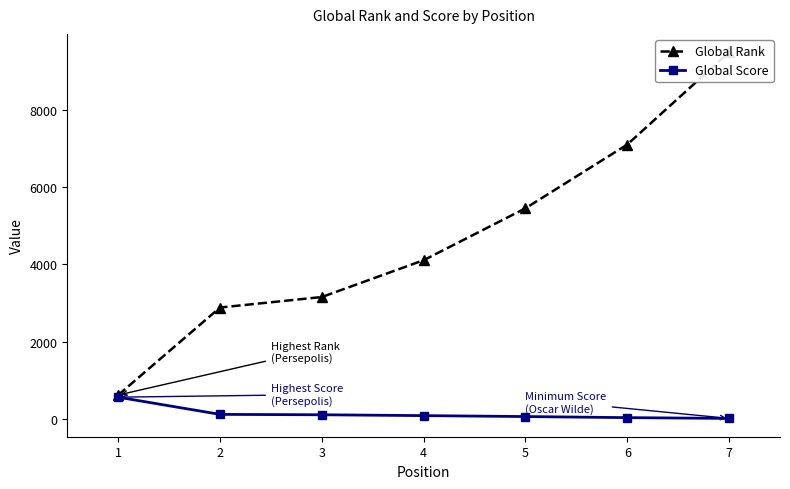

Reading left to right, what are all the values shown in this chart?

Global Rank: 1=629	2=2889	3=3160	4=4111	5=5451	6=7097	7=9481
Global Score: 1=574	2=130	3=120	4=98	5=74	6=46	7=26